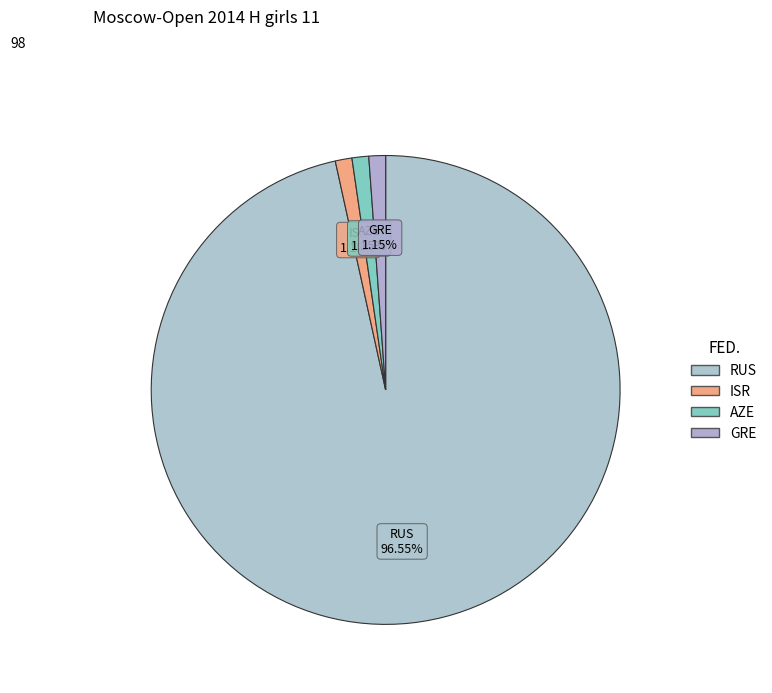

The ISR slice represents 1% of the pie. True or false?

True